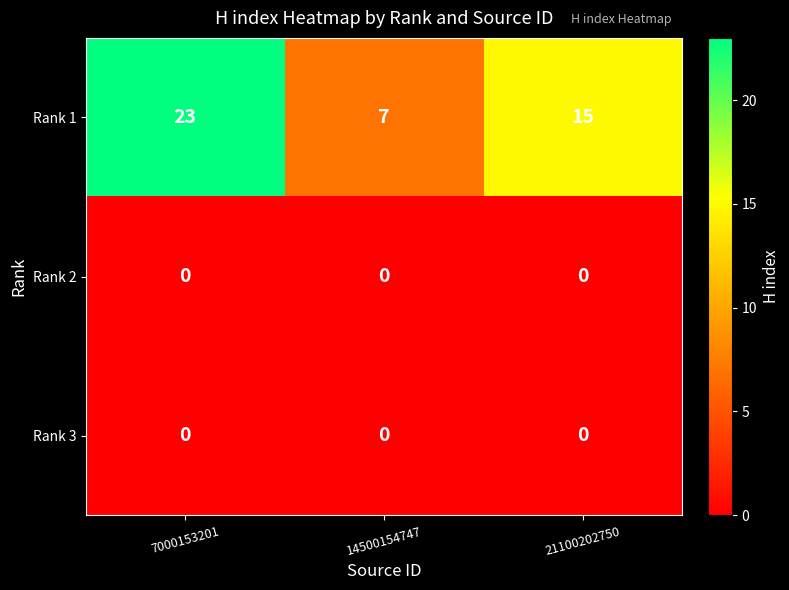

List the labels in order of Rank 1 value, largest first.

7000153201, 21100202750, 14500154747